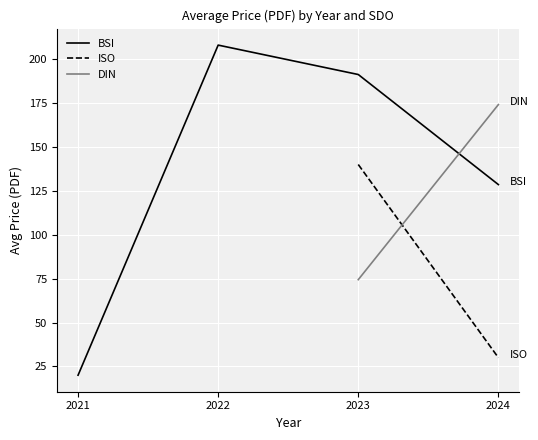

What is the difference between the maximum and second lowest values in the BSI series?

79.4